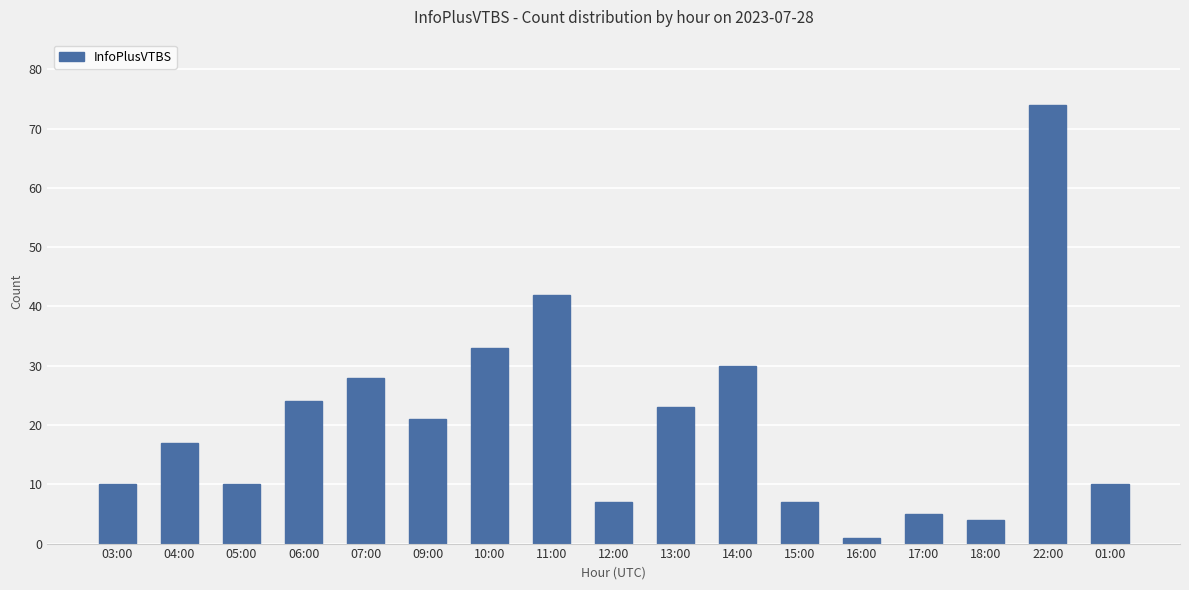

What is the change in value from 13:00 to 16:00?

-22